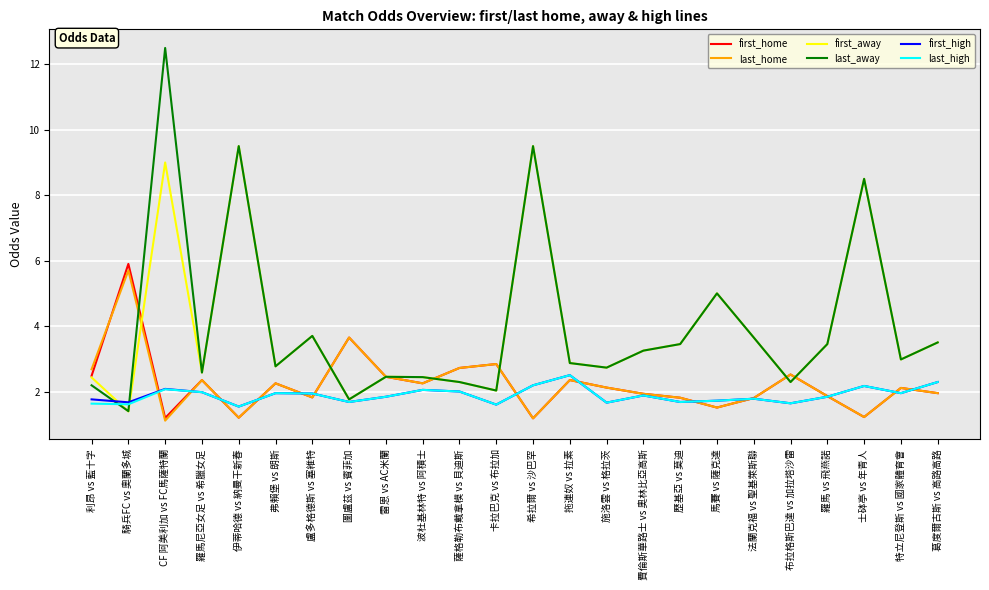

What position from the left is 羅馬 vs 飛燕諾?

21